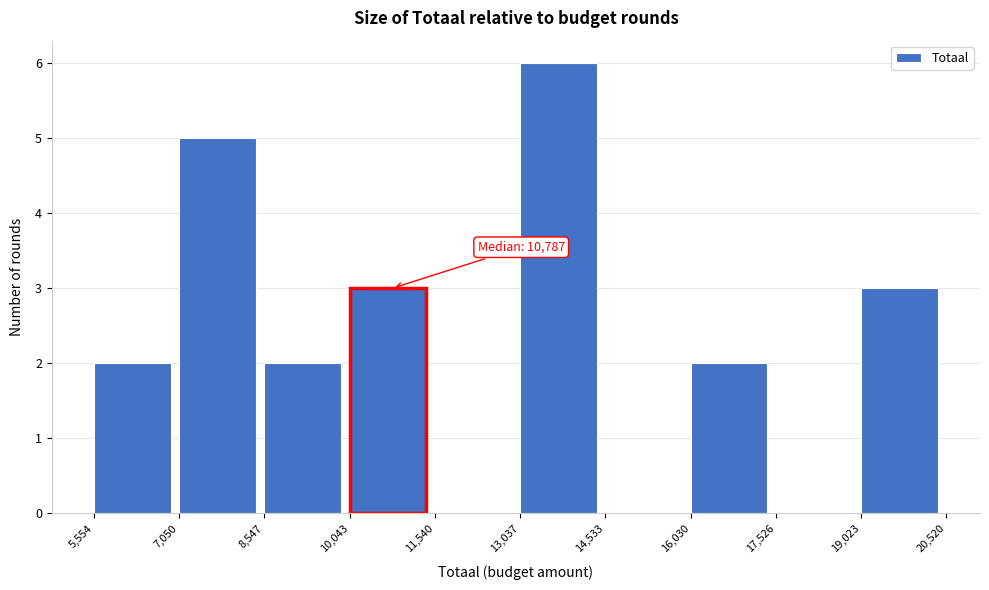

Over which range of the x-axis is the bar tallest?

13,037 to 14,533